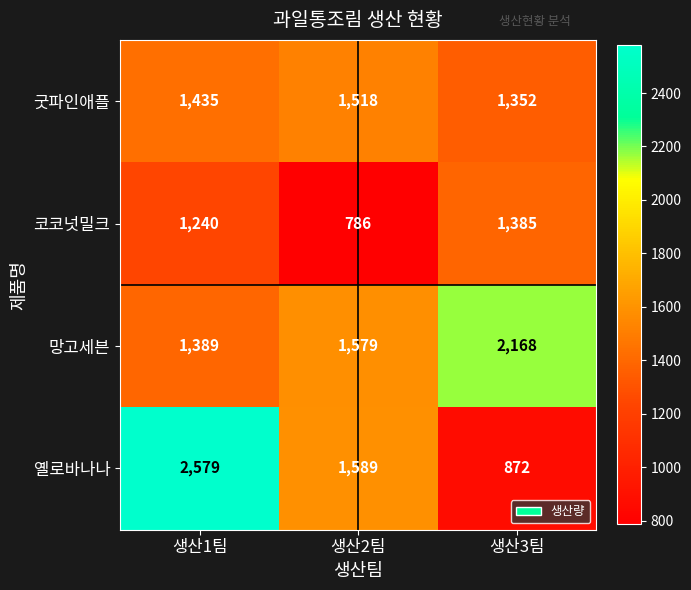

How many 망고세븐 values are between 1389 and 2168?

3